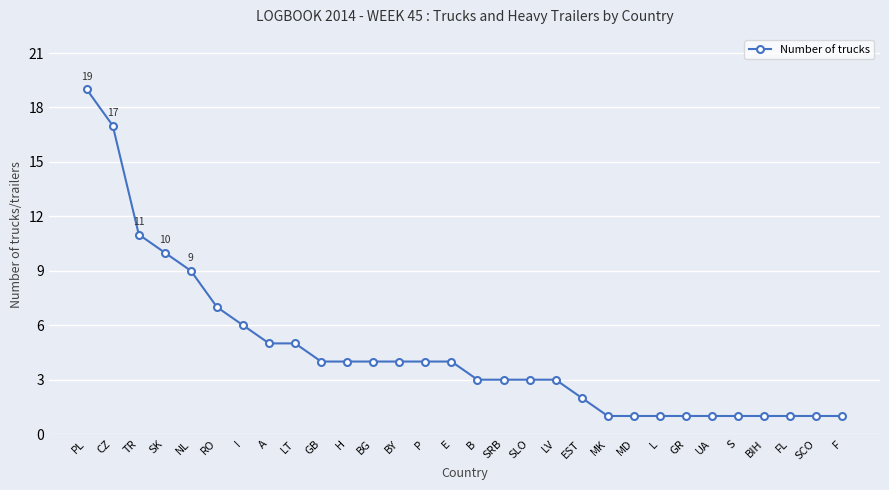

What is the change in value from BG to SLO?

-1